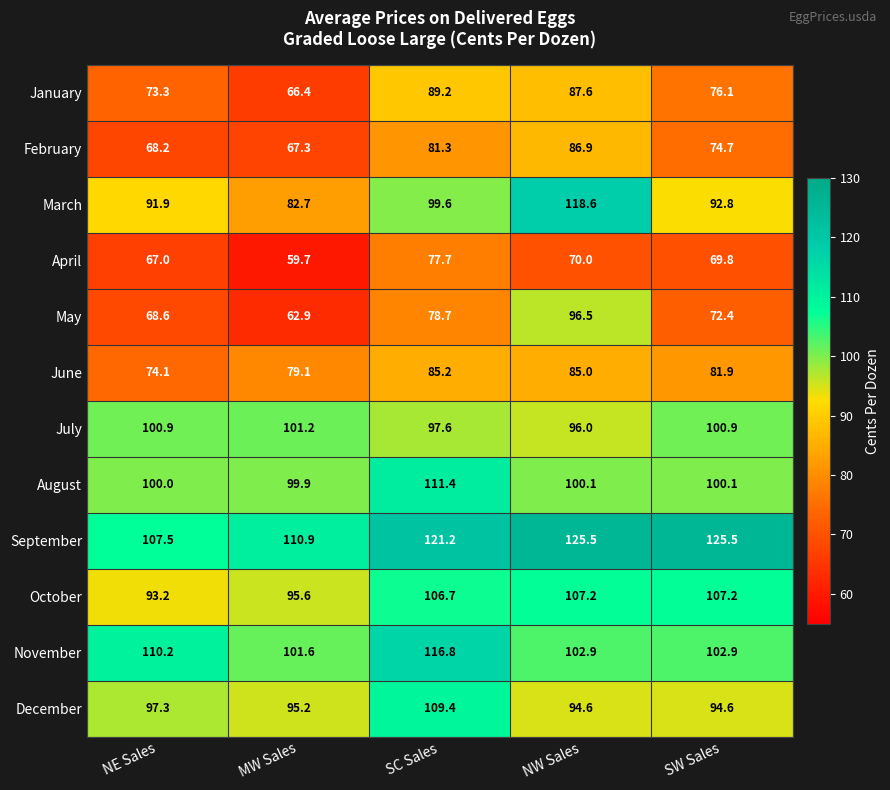

What is the smallest value displayed?

59.7